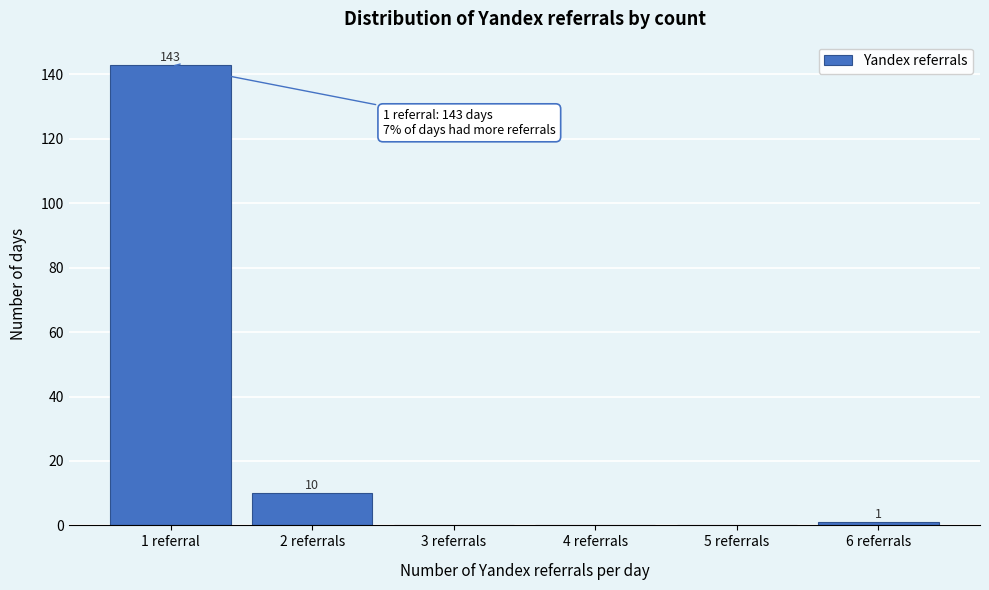

Reading right to left, transcribe all the data shown in this chart.

6 referrals=1	5 referrals=0	4 referrals=0	3 referrals=0	2 referrals=10	1 referral=143